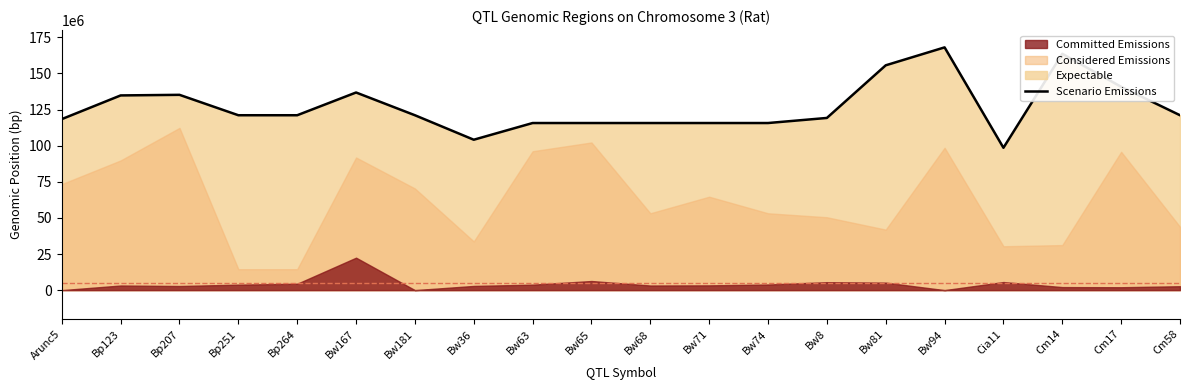

What is the greatest value displayed?

168026850